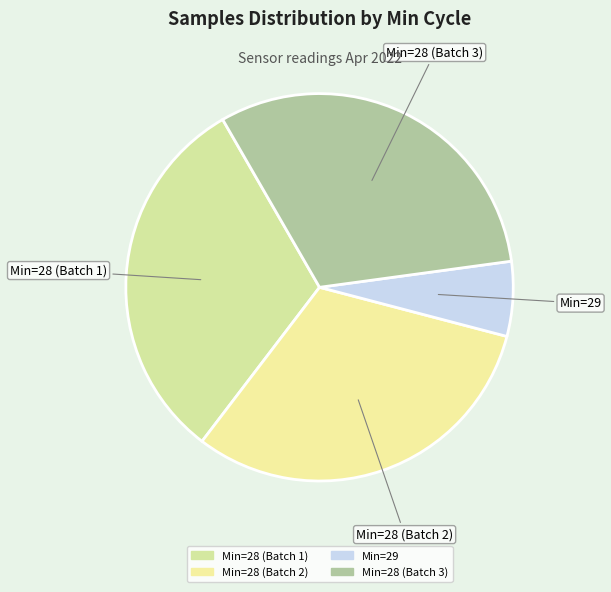

Do Min=29 and Min=28 (Batch 3) together represent more than half of the pie?

No